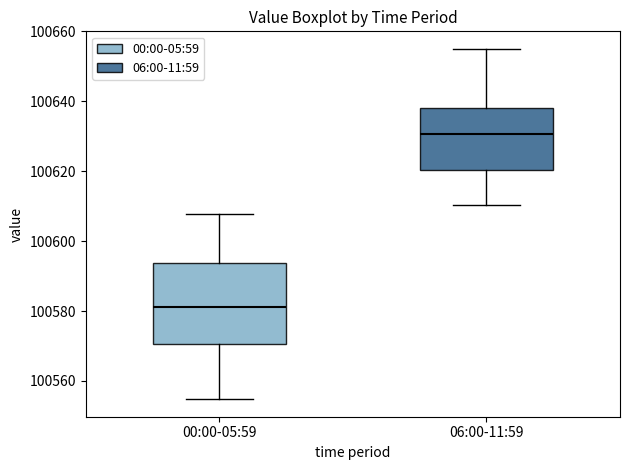

Reading left to right, read every box against the y-axis: the position of its median line, the range the box covers, and the ends of its whiskers. The values are not printed on the chart, so give them approximately, as read against the axis.

00:00-05:59: median 100582, box 100570 to 100594, whiskers 100554 to 100608
06:00-11:59: median 100630, box 100620 to 100638, whiskers 100610 to 100656